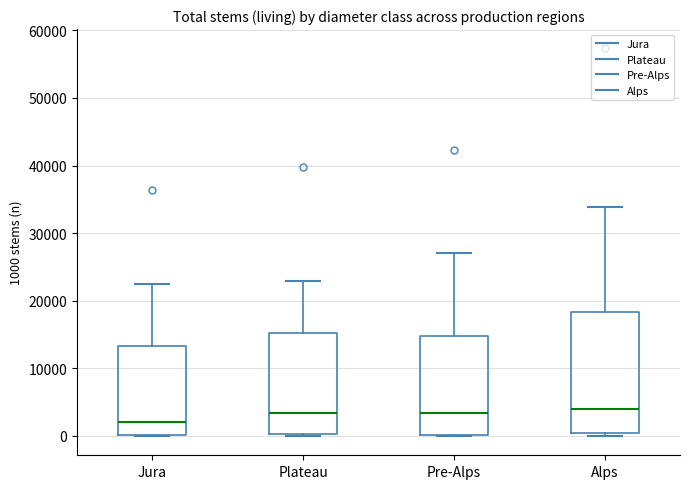

Reading left to right, transcribe this box plot: for each box, give where its median line is, the range the box spans, and where its two whiskers end, as read against the y-axis. The values are not printed on the chart, so give them approximately, as read against the axis.

Jura: median 2000, box 0 to 13000, whiskers 0 to 23000
Plateau: median 3000, box 0 to 15000, whiskers 0 to 23000
Pre-Alps: median 3000, box 0 to 15000, whiskers 0 to 27000
Alps: median 4000, box 0 to 18000, whiskers 0 (just below the box's lower edge) to 34000